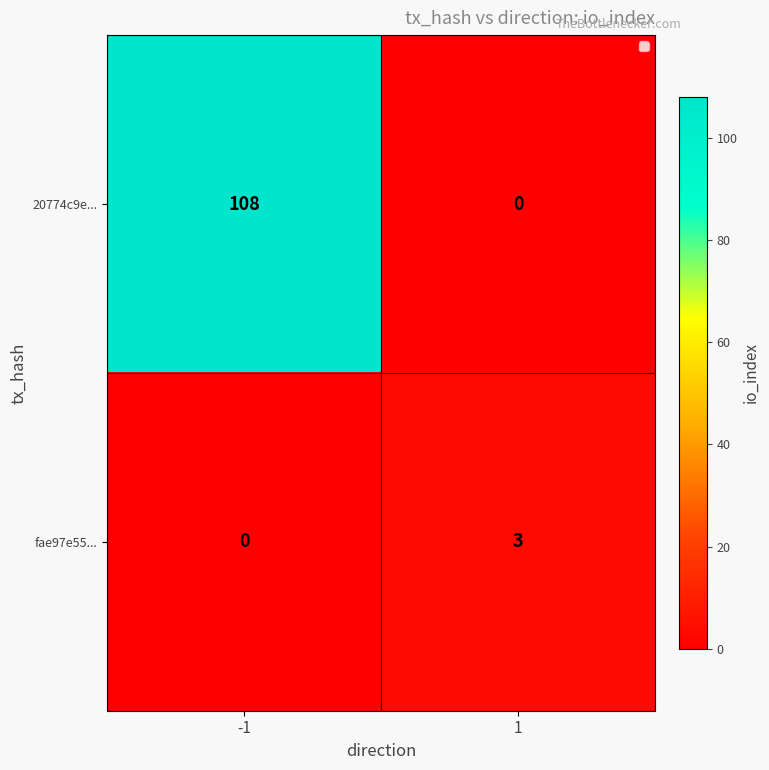

What is the difference between the highest and lowest values at 1?

3